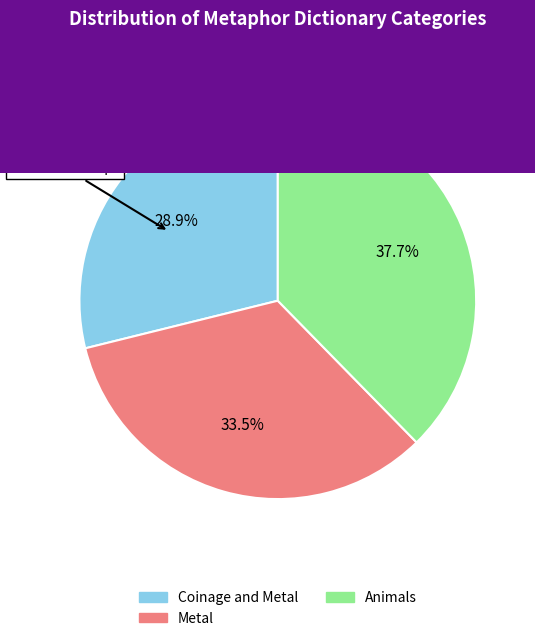

Count the number of slices in the pie.

3